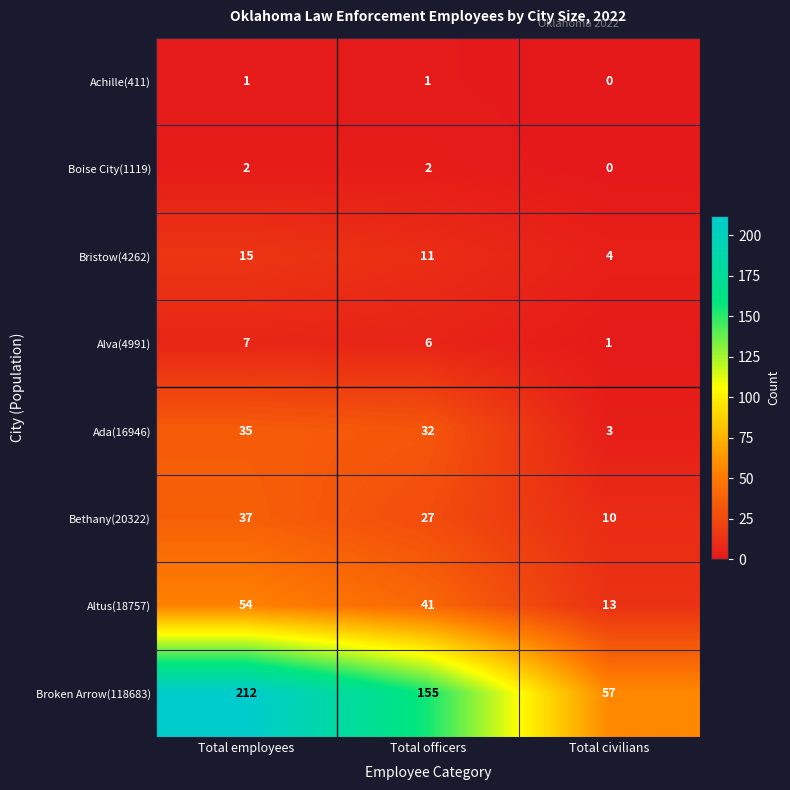

Which series changed the most between Total officers and Total civilians?

Broken Arrow(118683)